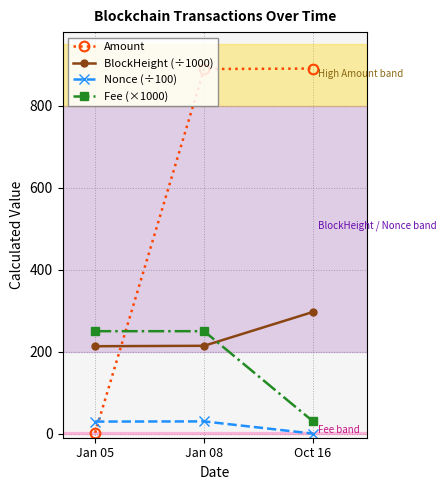

What is the sum of all Amount values?

1783.1